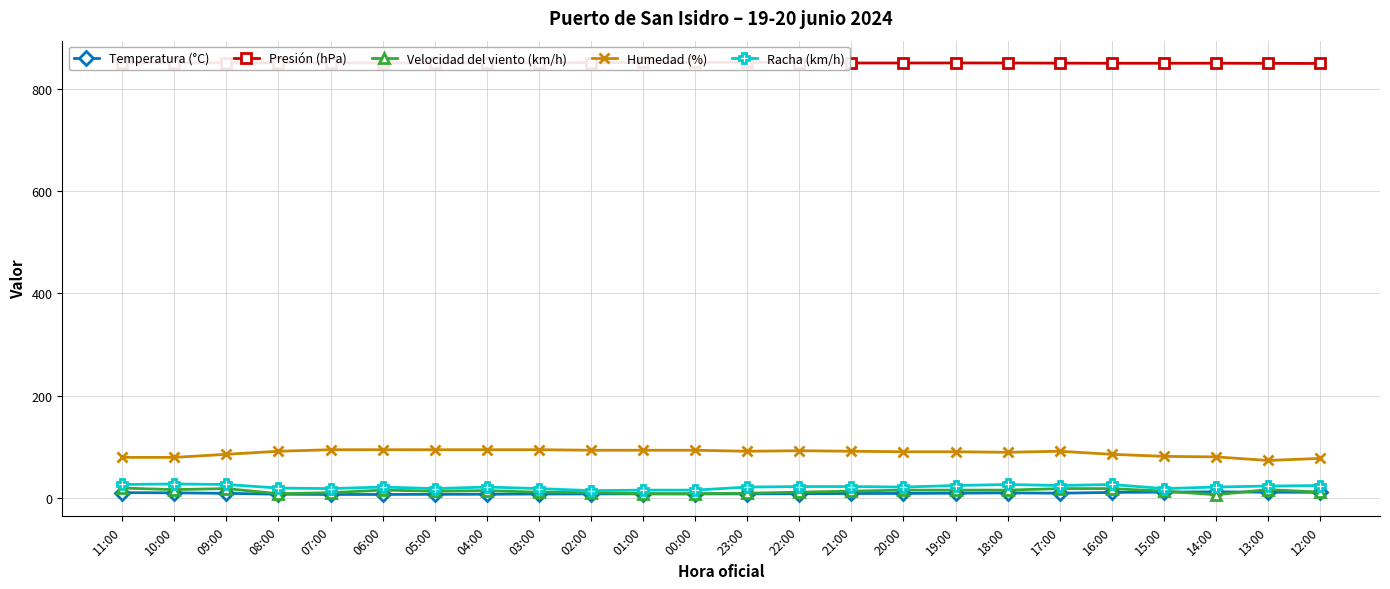

What is the label of the 16th point from the left?

20:00